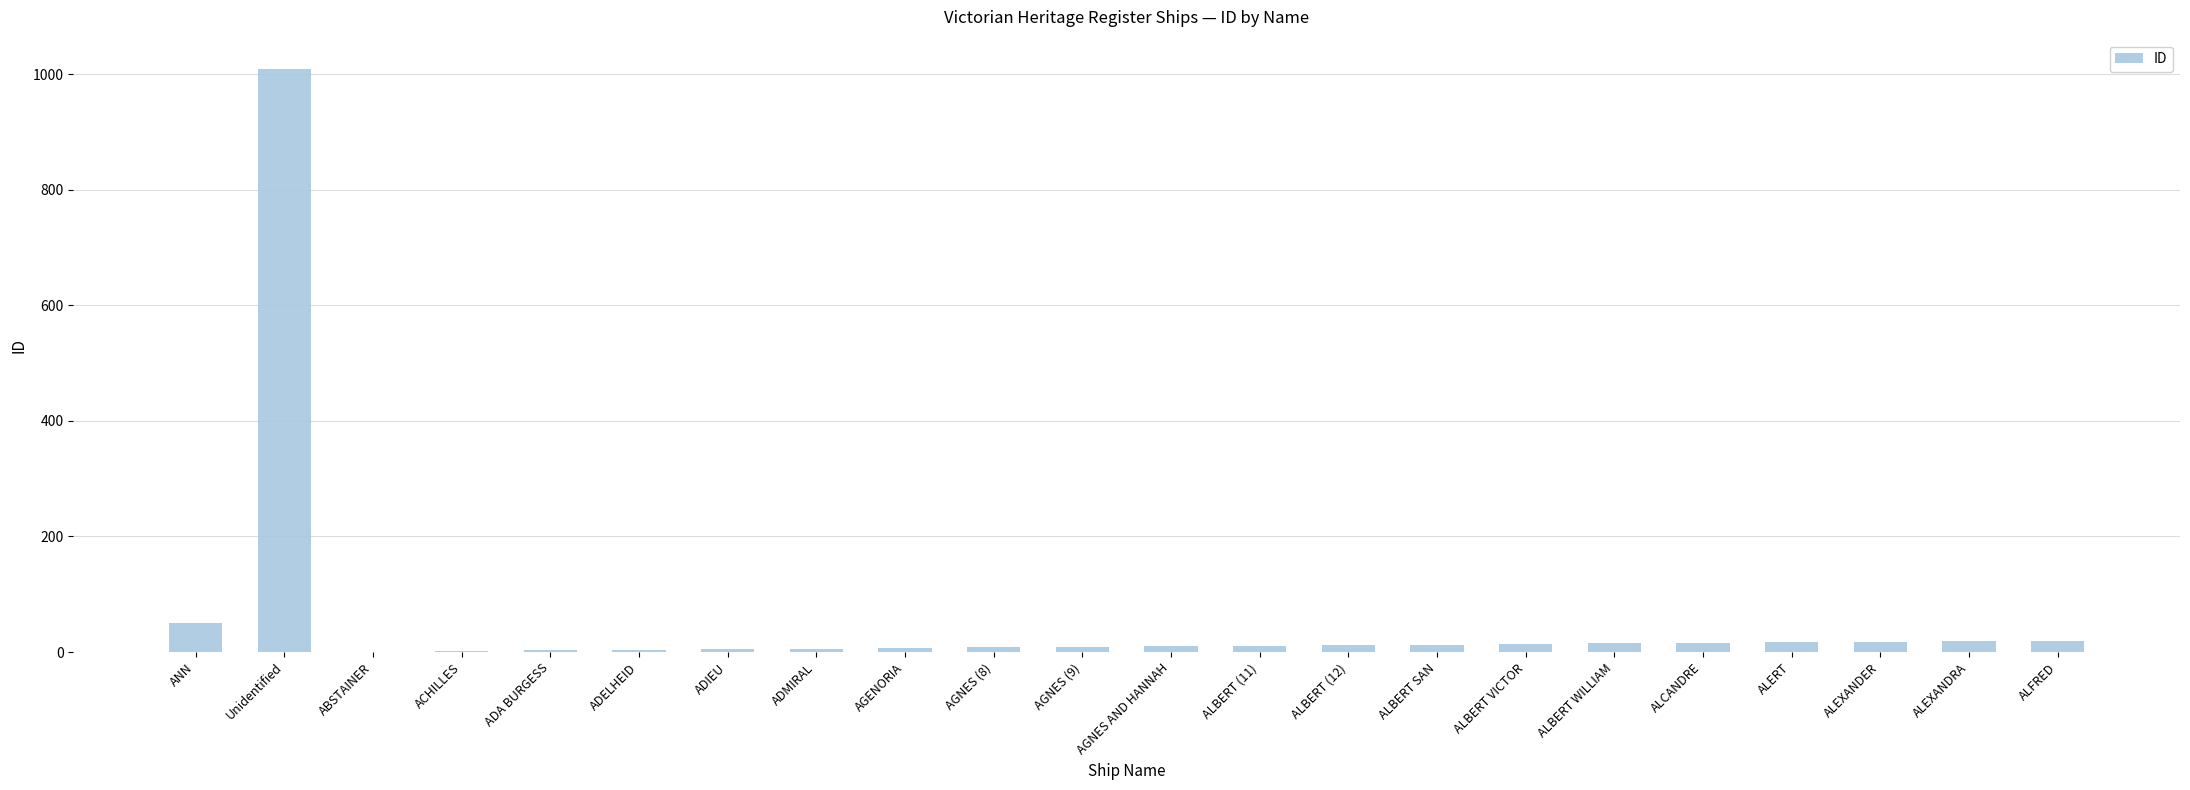

Does the chart contain stacked bars?

No